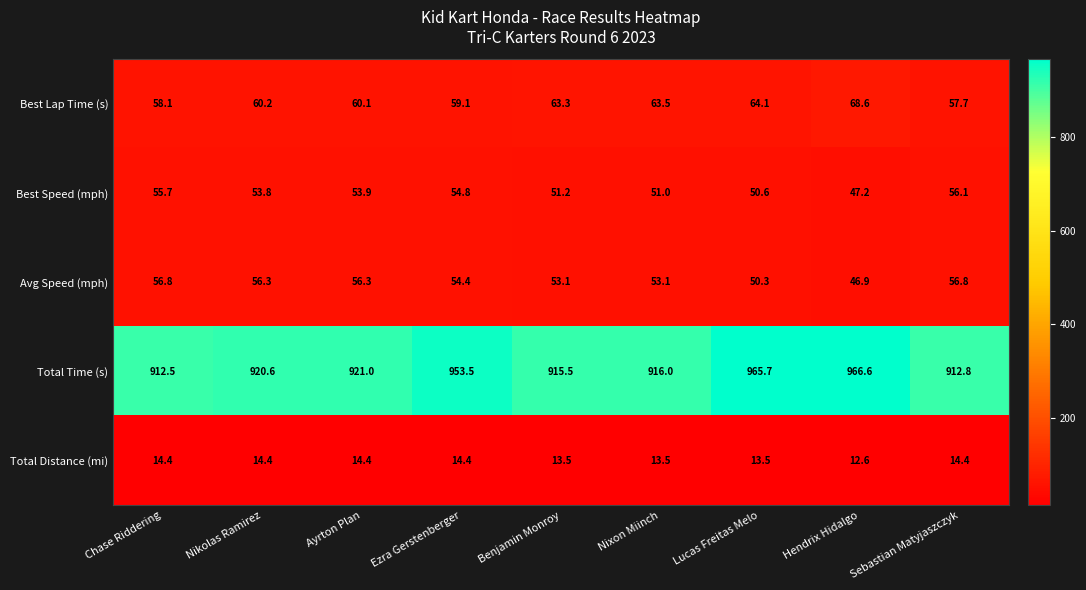

At which label does Avg Speed (mph) first exceed 54?

Chase Riddering